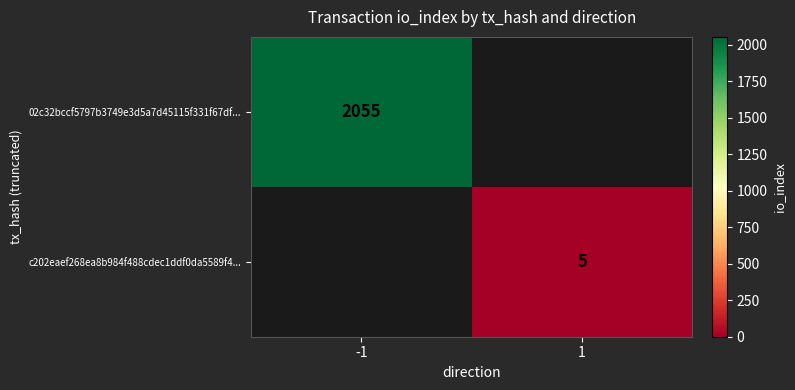

The value of 02c32bccf5797b3749e3d5a7d45115f331f67df... at -1 is 3043. True or false?

False